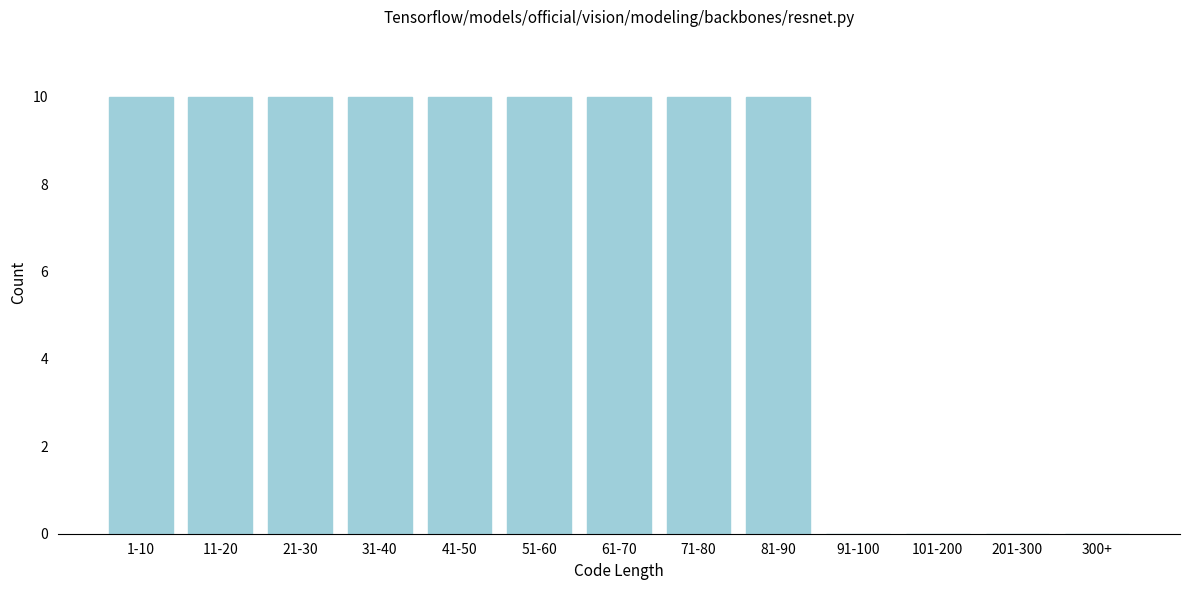

Reading right to left, what are all the values shown in this chart?

300+=0	201-300=0	101-200=0	91-100=0	81-90=10	71-80=10	61-70=10	51-60=10	41-50=10	31-40=10	21-30=10	11-20=10	1-10=10